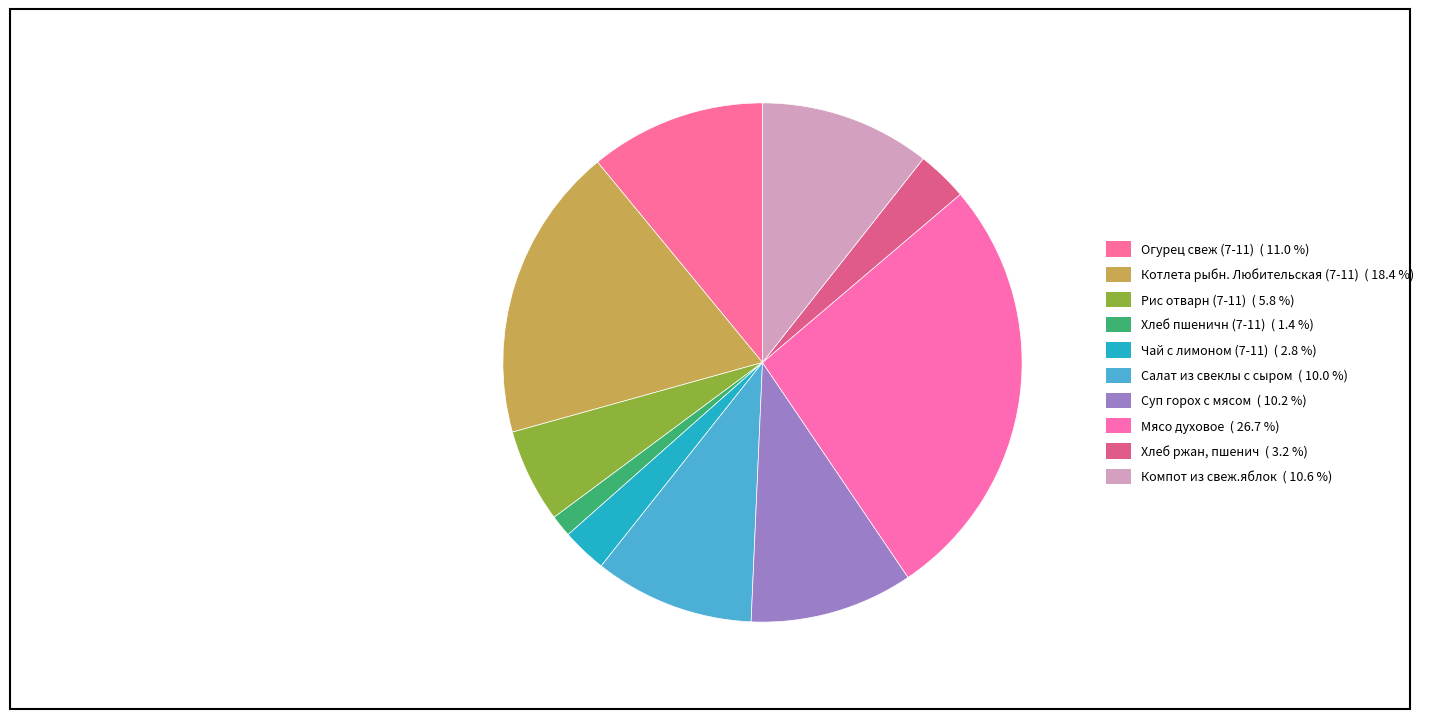

How many segments does this pie chart have?

10